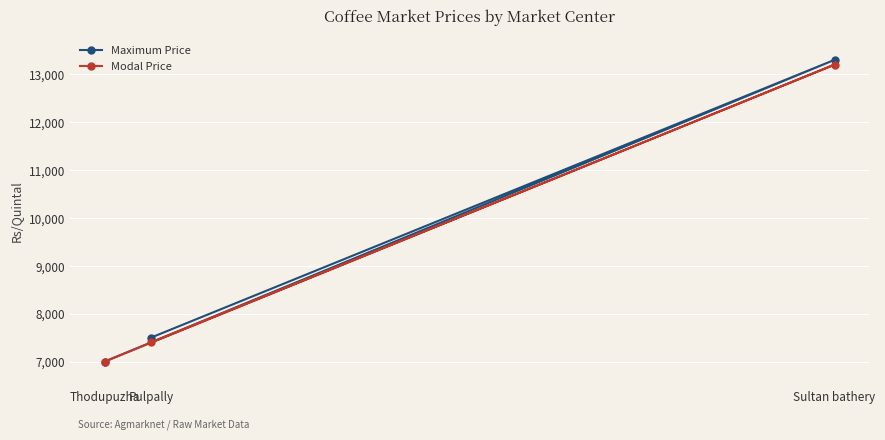

Reading left to right, transcribe all the data shown in this chart.

Maximum Price: Thodupuzha=7000	Pulpally=7500	Sultan bathery=13300
Modal Price: Thodupuzha=7000	Pulpally=7400	Sultan bathery=13200